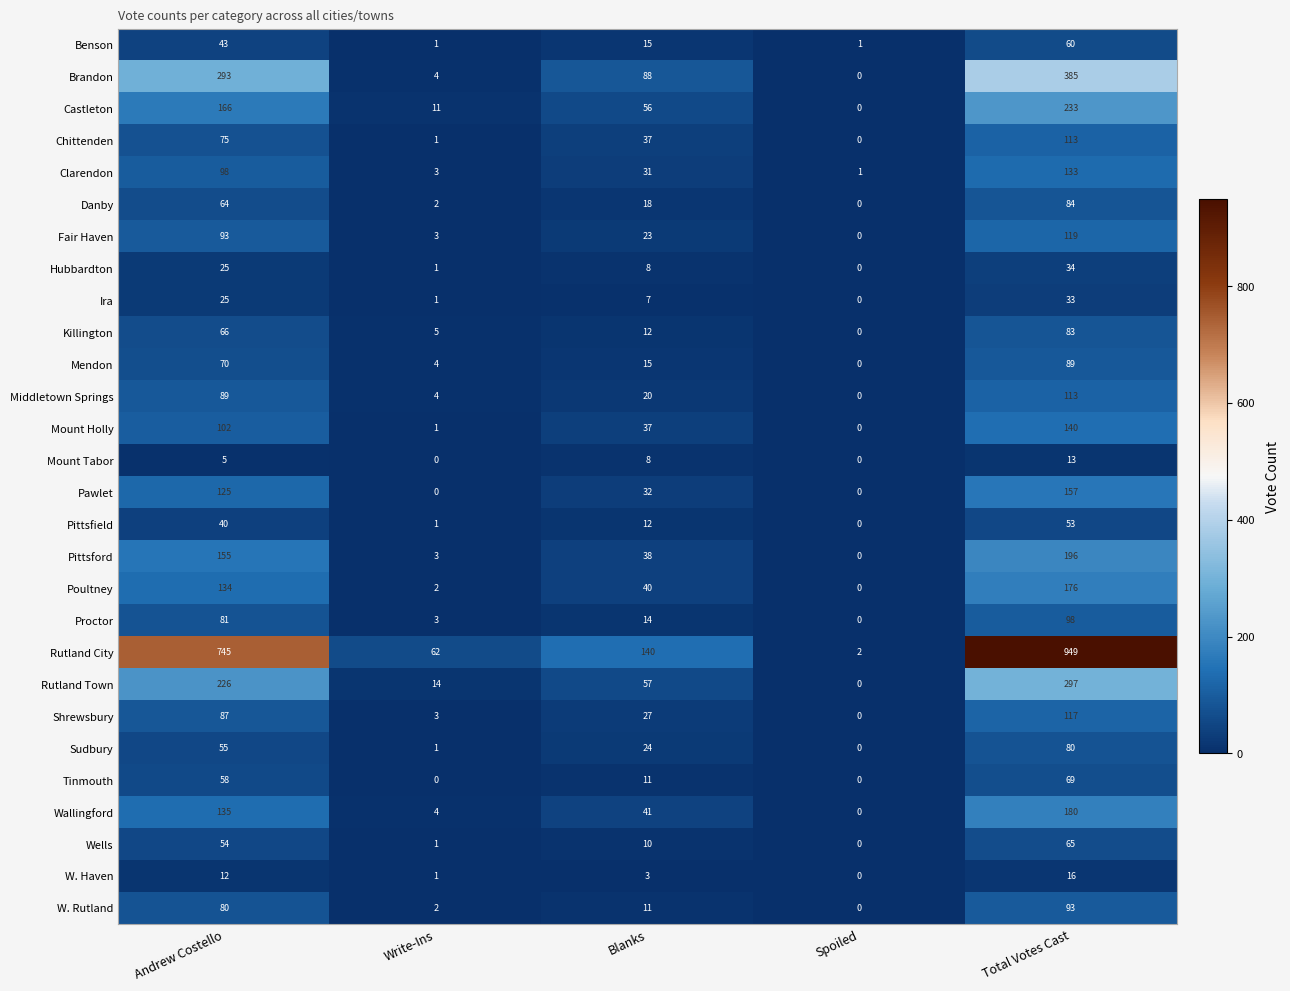

Count the number of data series in this chart.

28